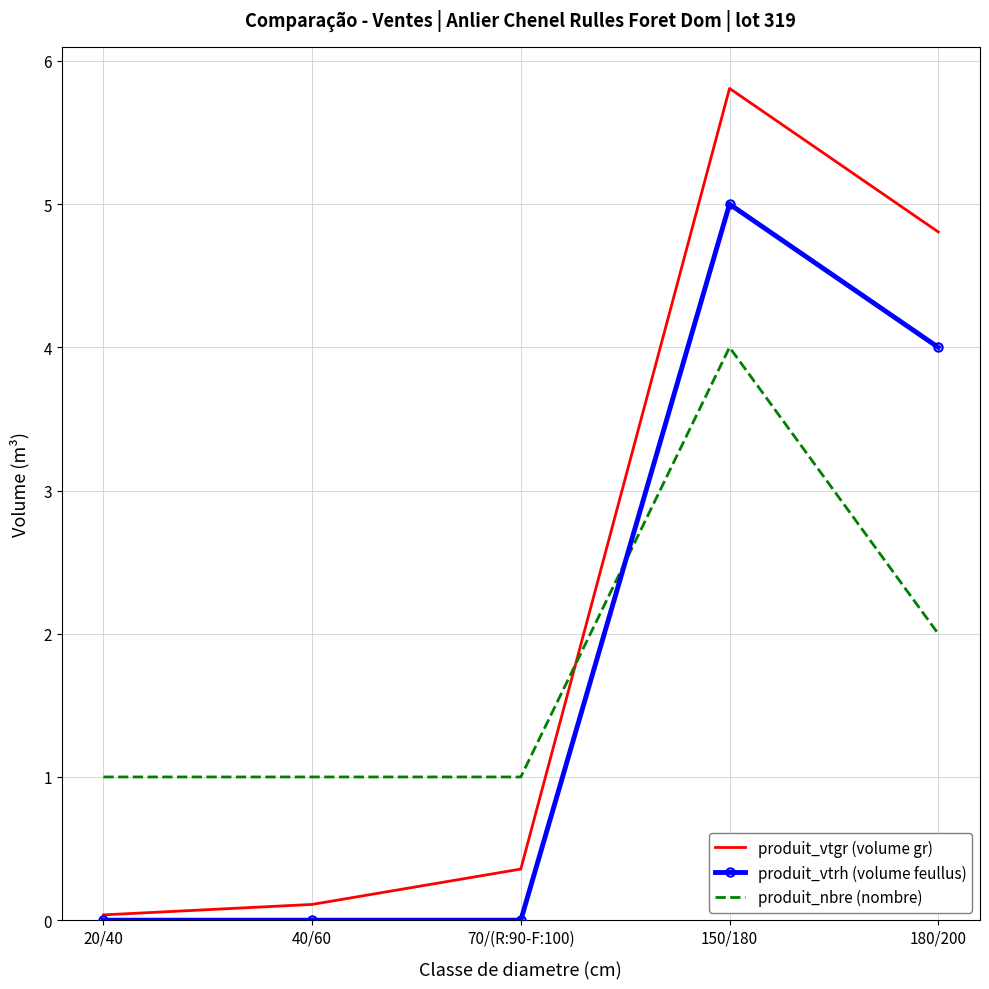

Is the value of produit_nbre (nombre) at 20/40 greater than the value of produit_vtrh (volume feullus) at 20/40?

Yes